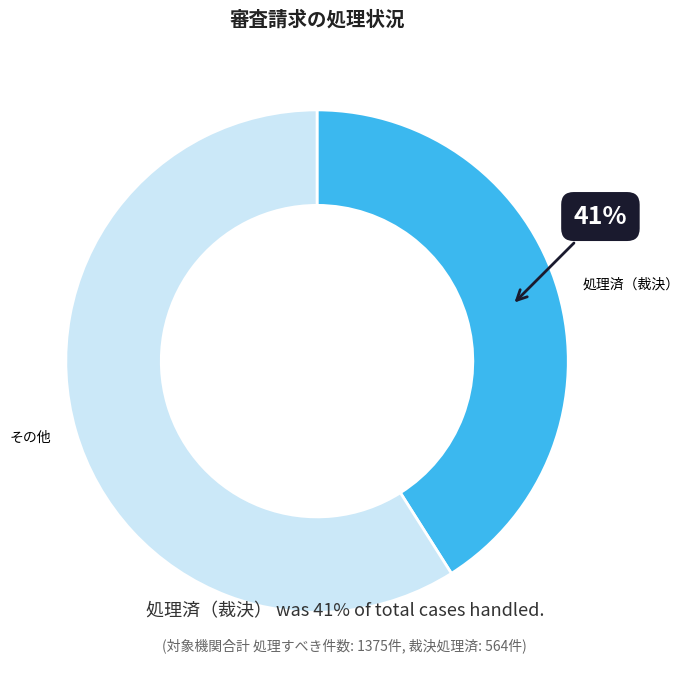

The その他 slice represents 65% of the pie. True or false?

False